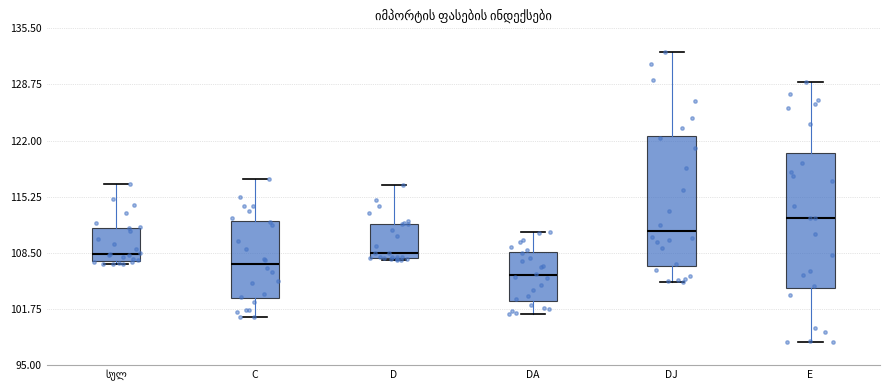

Where is the lower edge of the box for DA on the y-axis? The values are not printed on the chart, so give them approximately, as read against the axis.

103